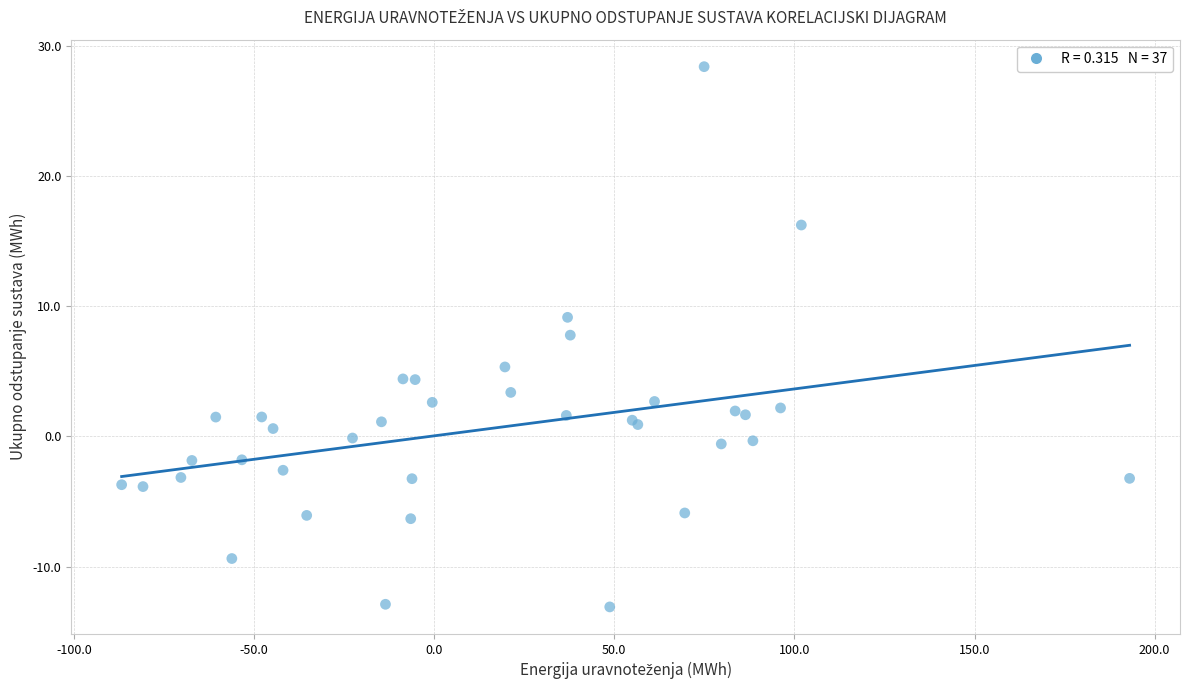

What Y value in the scatter plot is closest to 7?

7.8